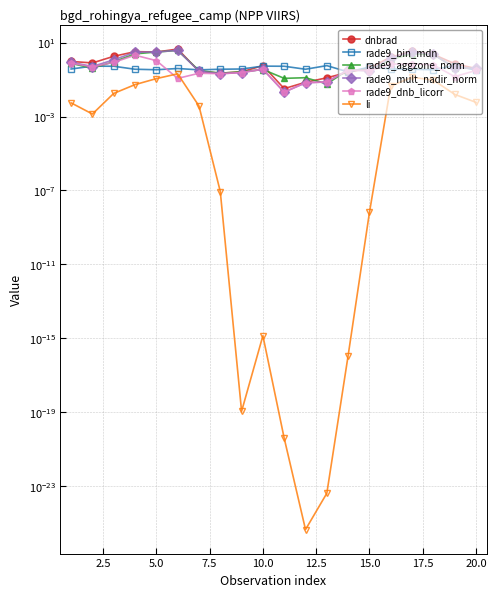

What are all the series names shown in the legend?

dnbrad, rade9_bin_mdn, rade9_aggzone_norm, rade9_mult_nadir_norm, rade9_dnb_licorr, li